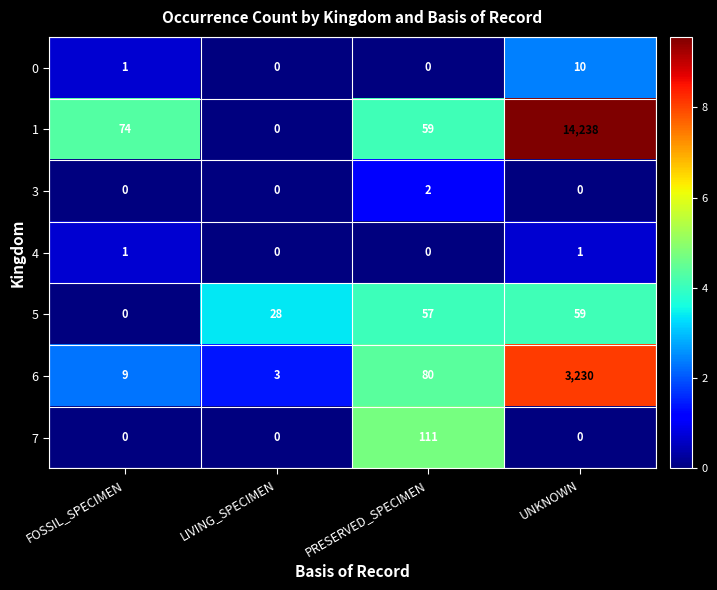

Which category has the highest value across all series?

UNKNOWN